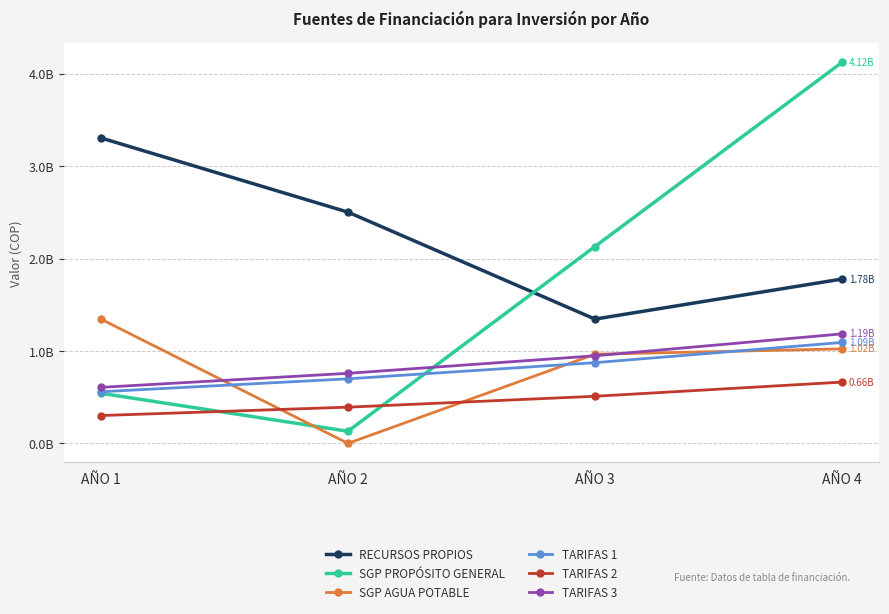

At how many categories does at least one series exceed 3372510995?

1